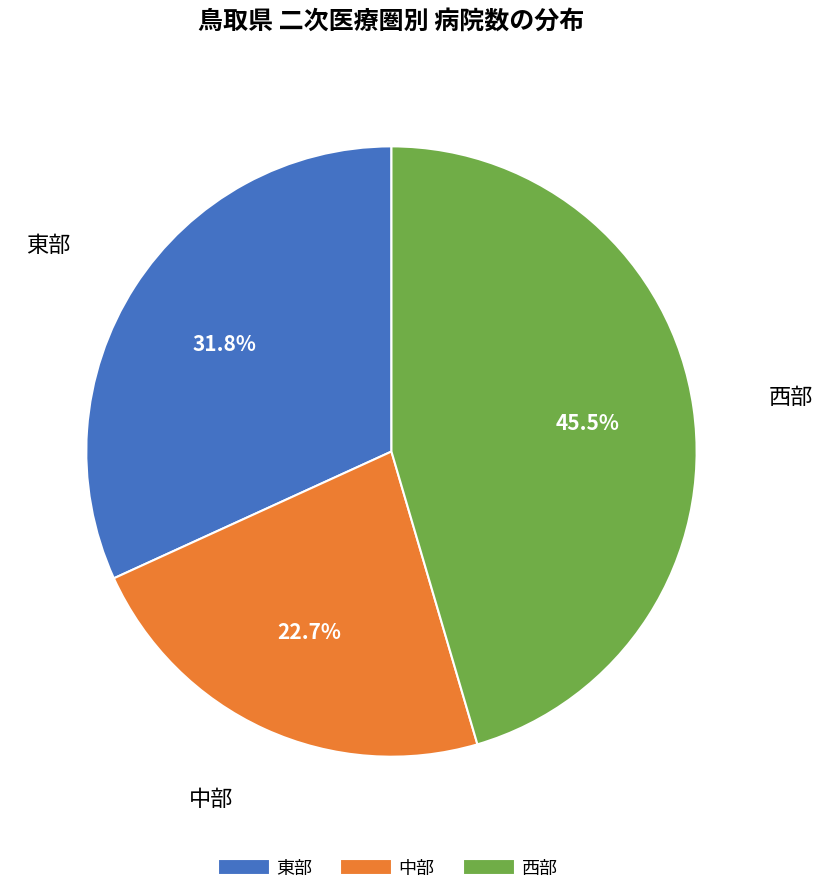

Is the sum of 東部 and 西部 greater than half?

Yes